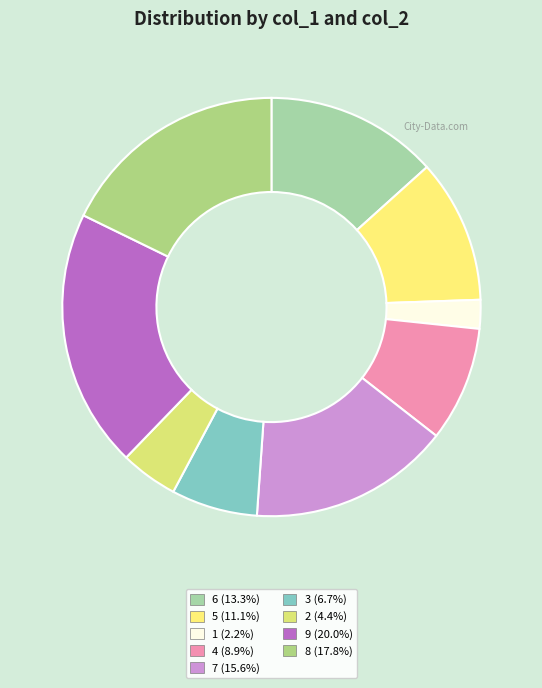

How many segments does this pie chart have?

9